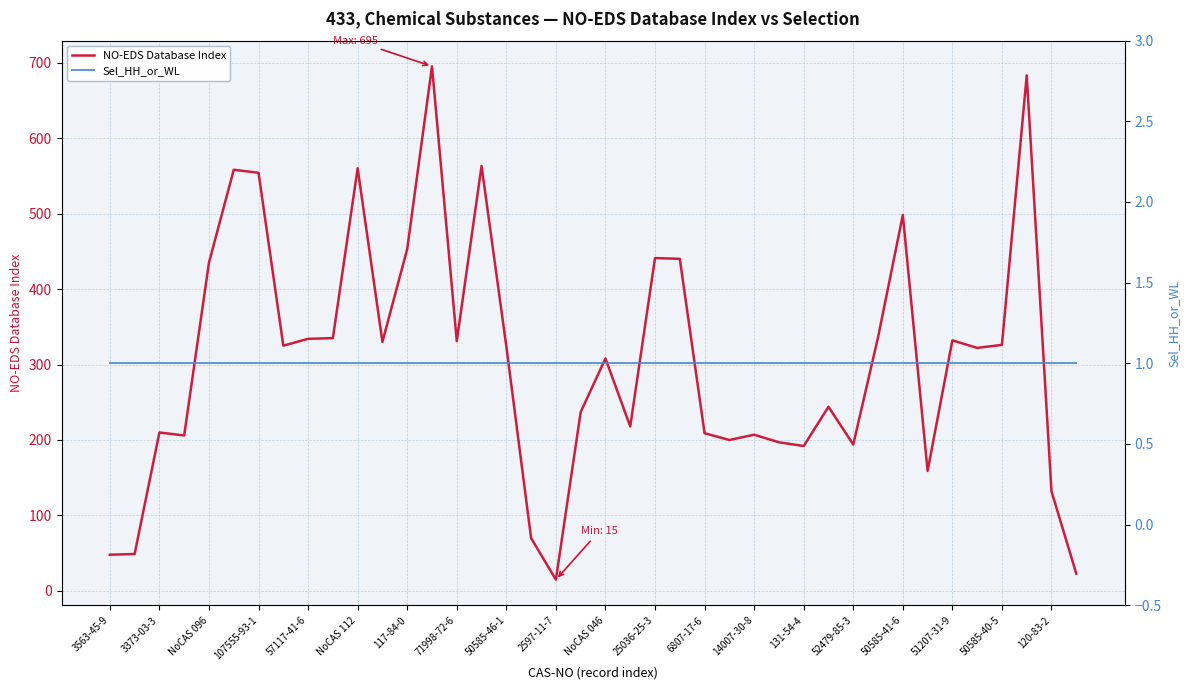

What is the maximum value for NO-EDS Database Index?

695